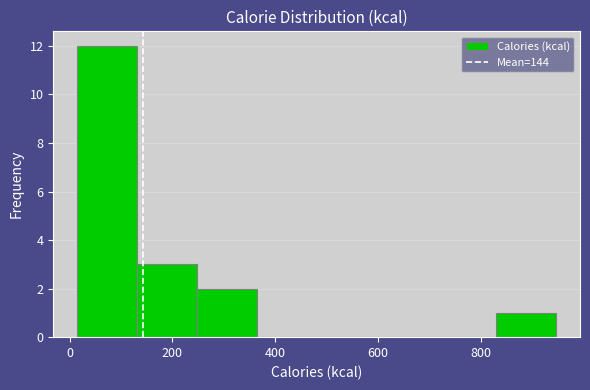

Over which range of the x-axis is the bar tallest?

20 to 140